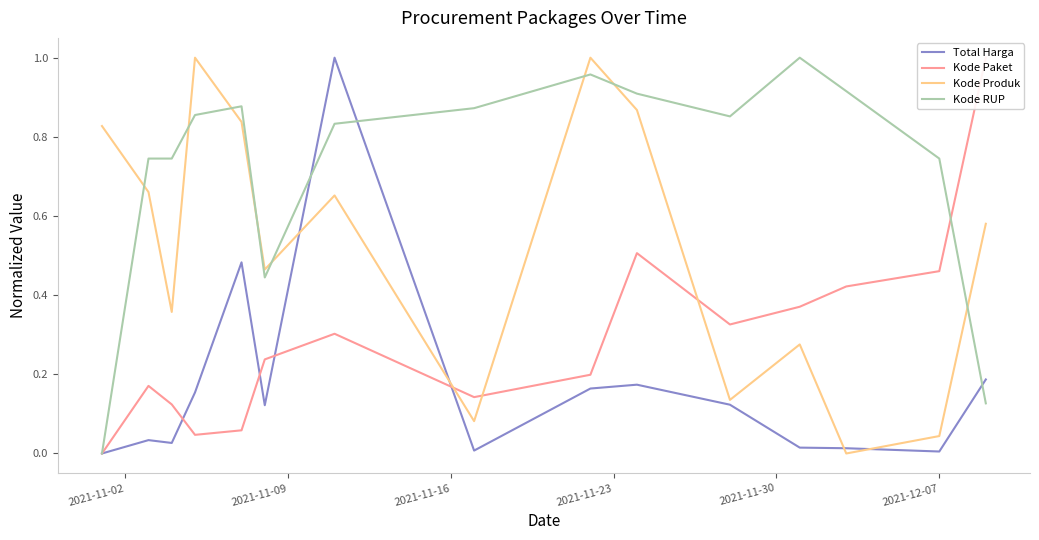

How many interior local valleys does the Kode Produk series have?

5